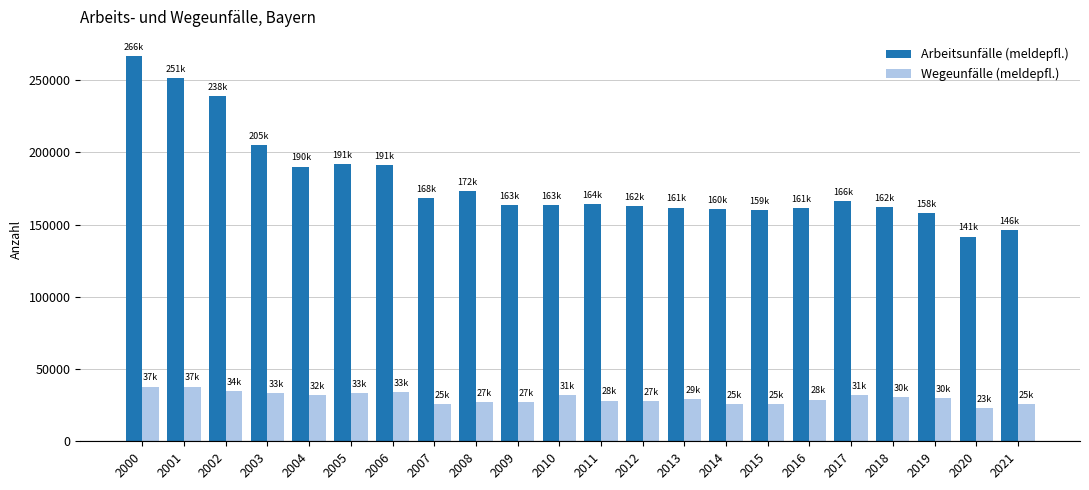

Is it true that Wegeunfälle (meldepfl.) equals 33633 at 2005?

True